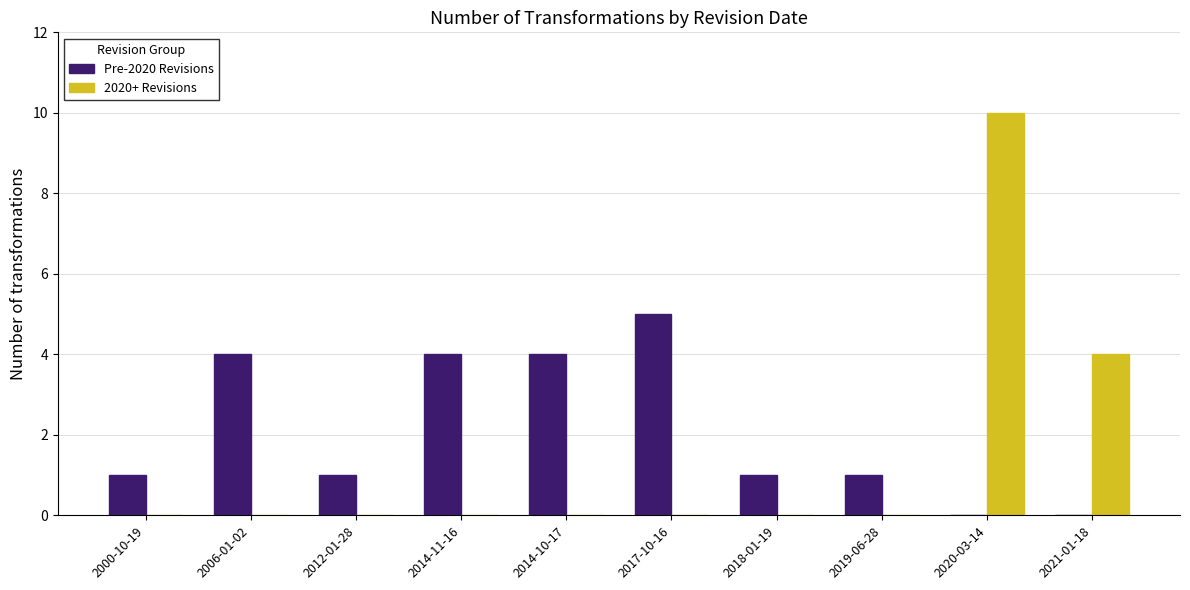

The Pre-2020 Revisions series shows 2 at 2018-01-19. True or false?

False